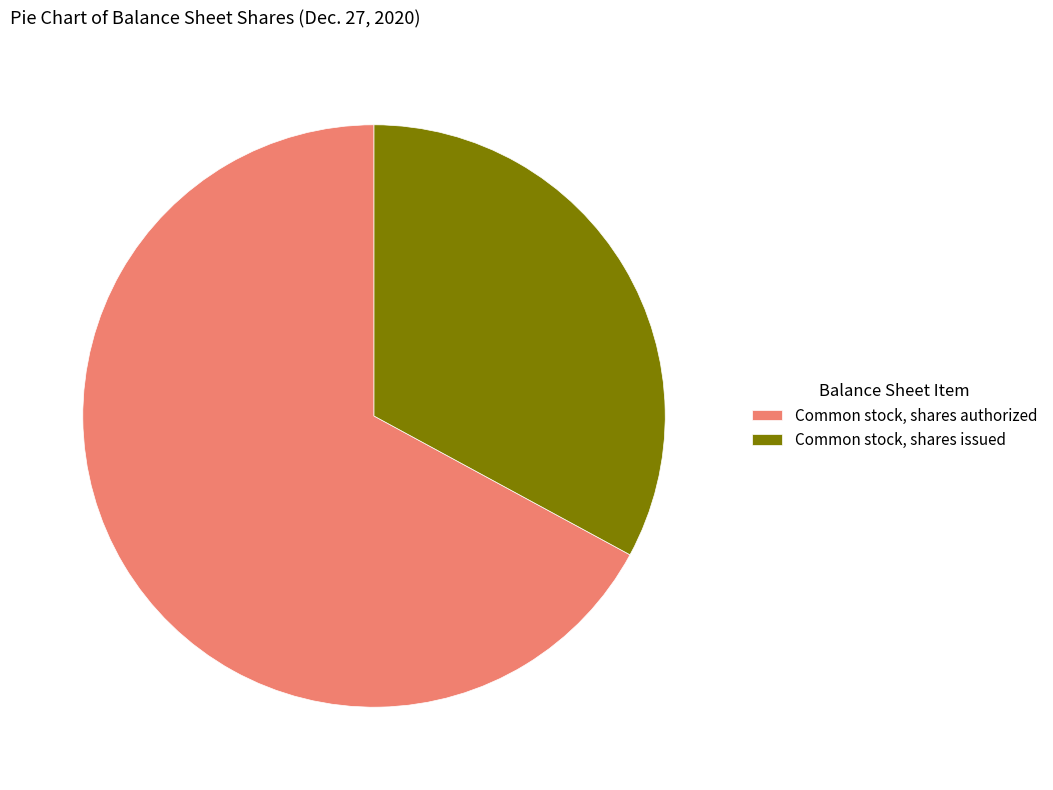

Is there a majority slice in this chart?

Yes